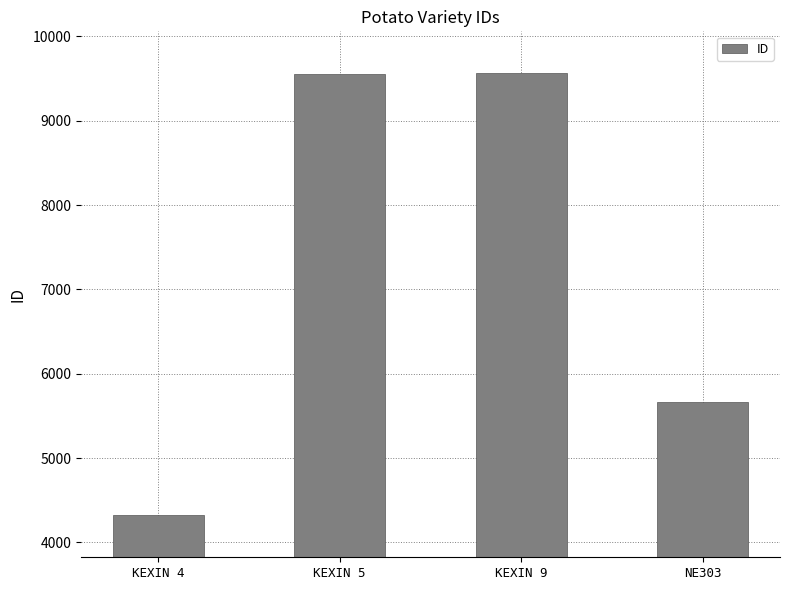

What is the greatest value displayed?

9561